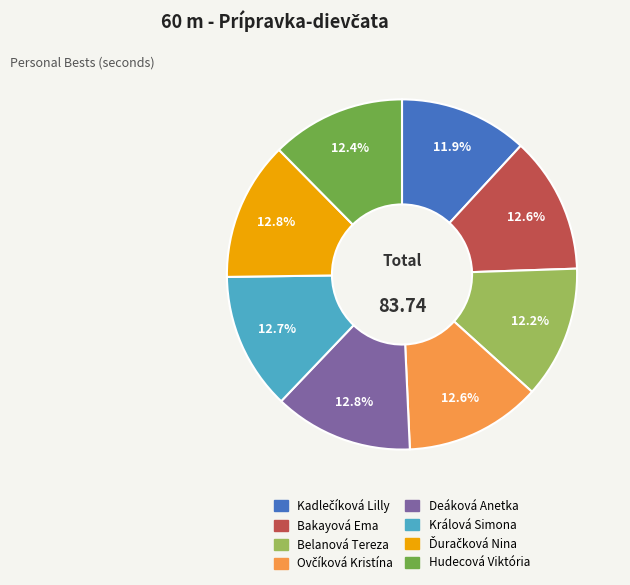

What percentage is NOT represented by Belanová Tereza?

87.8%